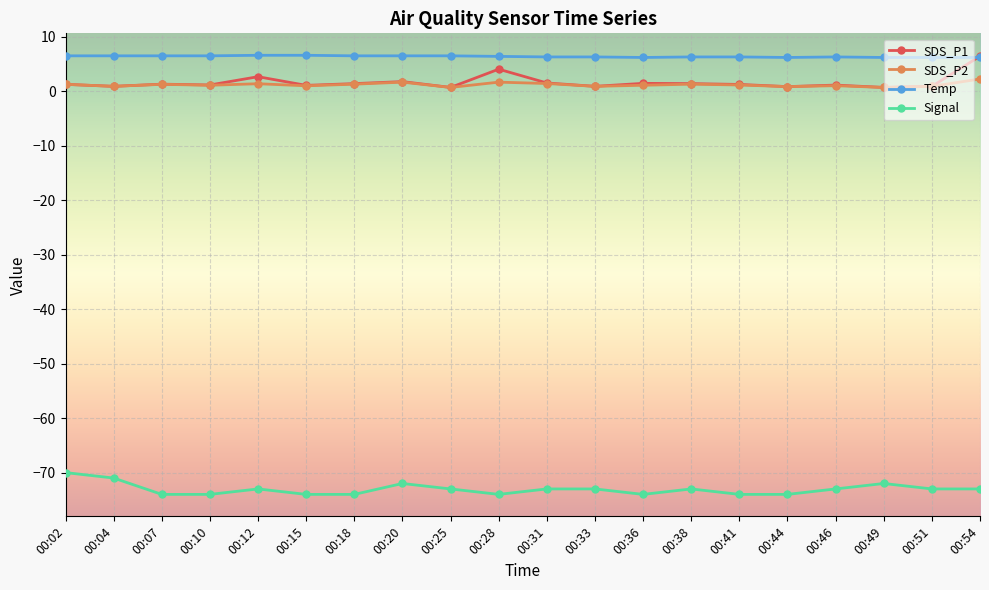

After their last crossing, which series has the higher values: Temp or SDS_P1?

SDS_P1